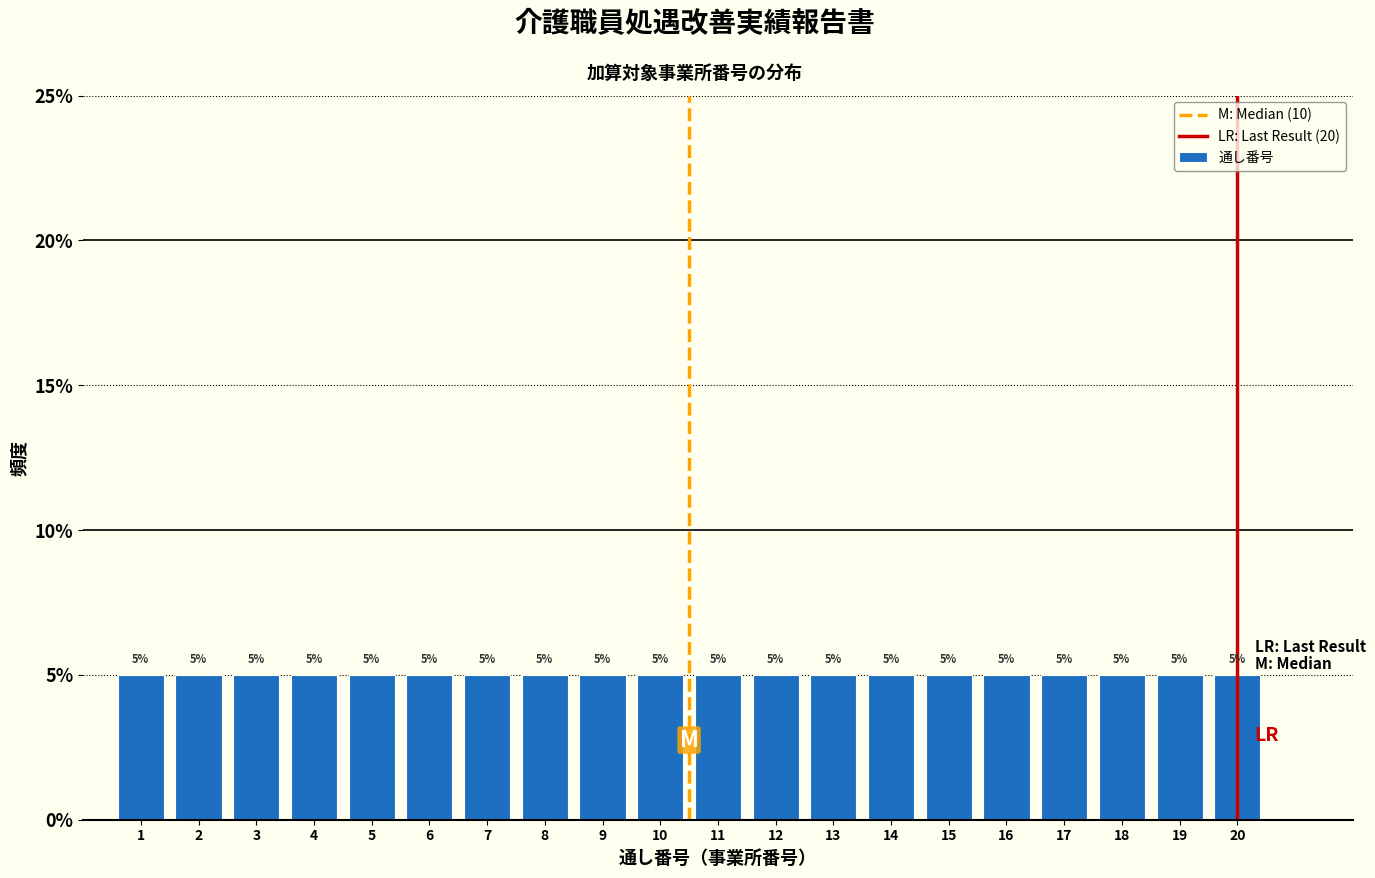

Reading left to right, transcribe this chart: for each bar, give the range it covers on the x-axis and its height.

0.5 to 1.5: 5
1.5 to 2.5: 5
2.5 to 3.5: 5
3.5 to 4.5: 5
4.5 to 5.5: 5
5.5 to 6.5: 5
6.5 to 7.5: 5
7.5 to 8.5: 5
8.5 to 9.5: 5
9.5 to 10.5: 5
10.5 to 11.5: 5
11.5 to 12.5: 5
12.5 to 13.5: 5
13.5 to 14.5: 5
14.5 to 15.5: 5
15.5 to 16.5: 5
16.5 to 17.5: 5
17.5 to 18.5: 5
18.5 to 19.5: 5
19.5 to 20.5: 5